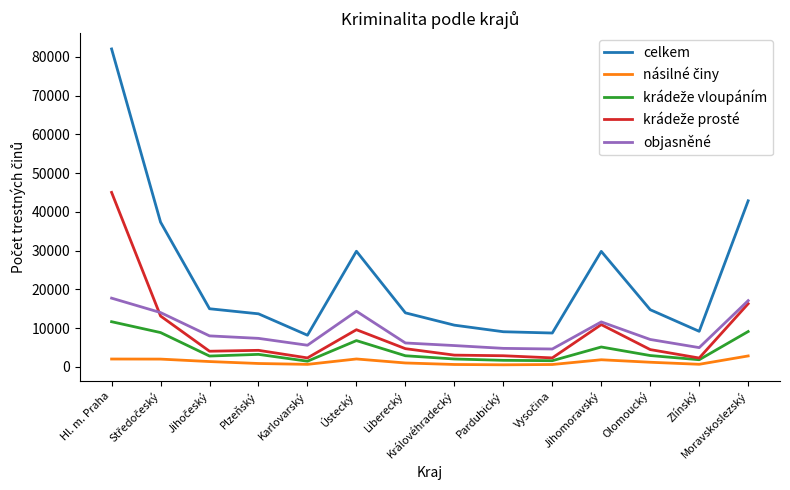

The celkem series shows 21408 at Plzeňský. True or false?

False